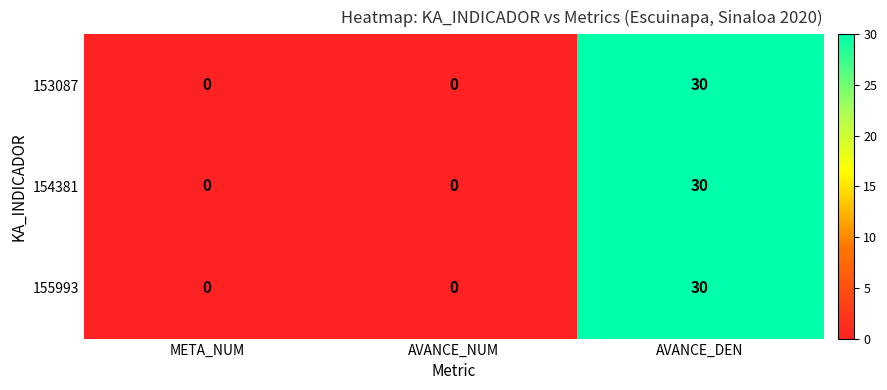

What is the greatest value displayed?

30